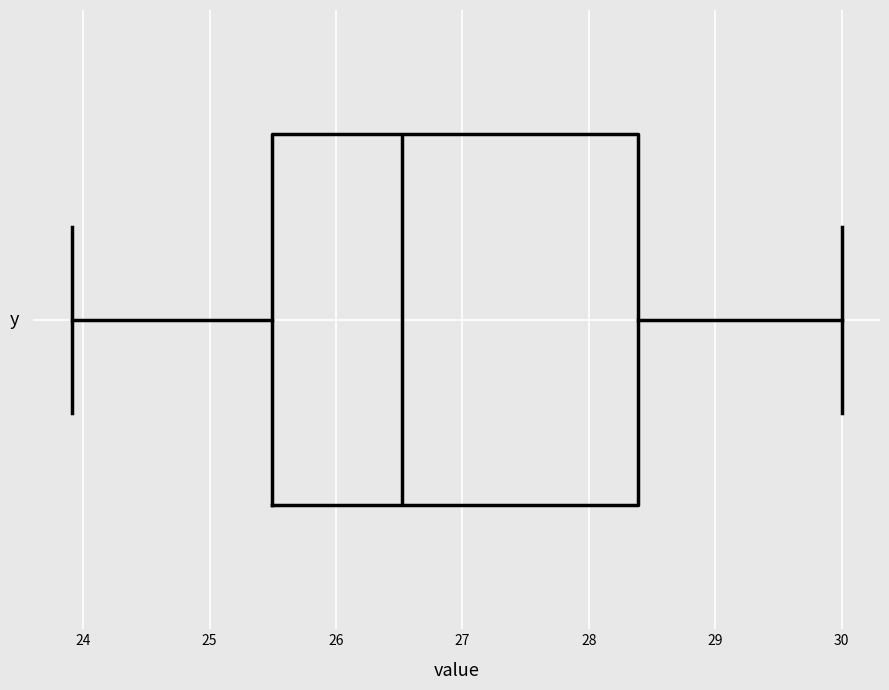

Where does the median line of the box sit on the x-axis? The values are not printed on the chart, so give them approximately, as read against the axis.

26.5